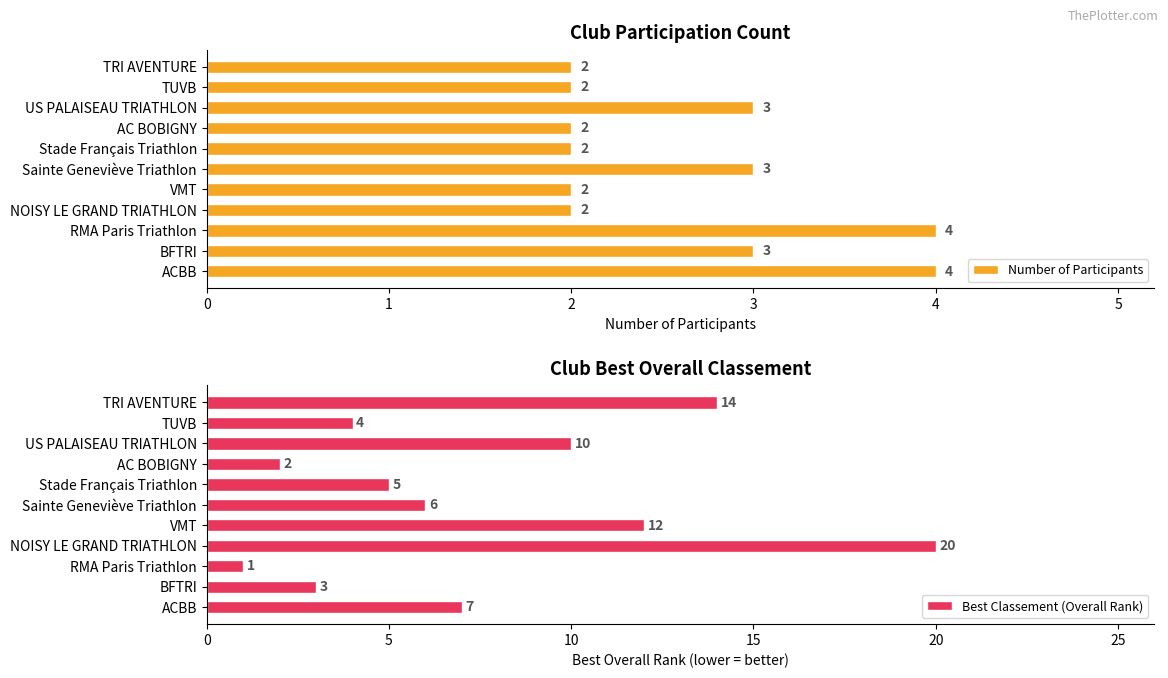

How many data points in Best Classement (Overall Rank) are less than 6?

5